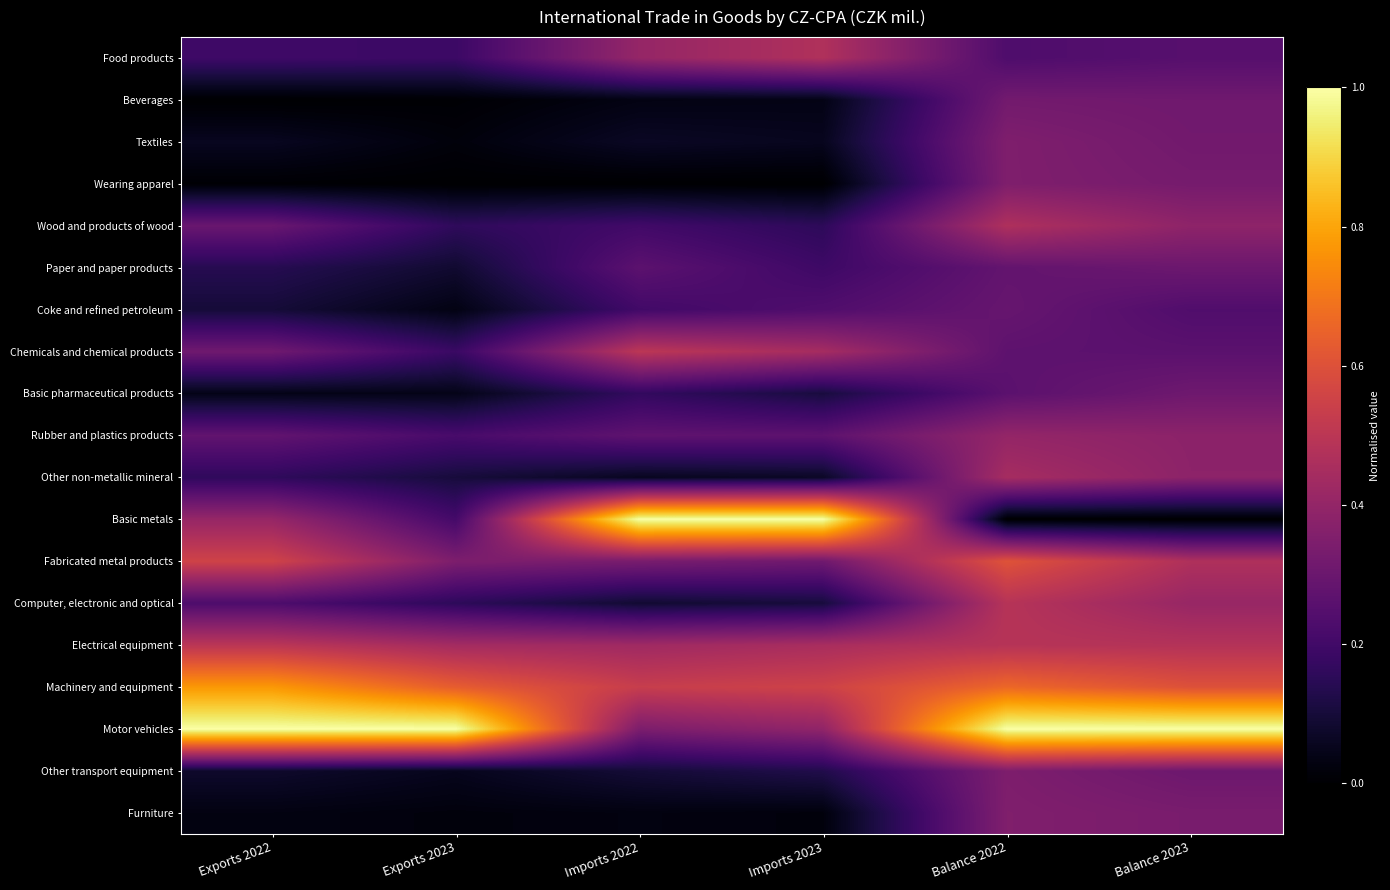

Reading left to right, list all the values displayed in this chart.

Food products: Exports 2022=0.2	Exports 2023=0.2	Imports 2022=0.4	Imports 2023=0.5	Balance 2022=0.2	Balance 2023=0.3
Beverages: Exports 2022=0.0	Exports 2023=0.0	Imports 2022=0.0	Imports 2023=0.0	Balance 2022=0.3	Balance 2023=0.3
Textiles: Exports 2022=0.1	Exports 2023=0.0	Imports 2022=0.1	Imports 2023=0.1	Balance 2022=0.3	Balance 2023=0.3
Wearing apparel: Exports 2022=0.0	Exports 2023=0.0	Imports 2022=0.0	Imports 2023=0.0	Balance 2022=0.3	Balance 2023=0.3
Wood and products of wood: Exports 2022=0.3	Exports 2023=0.2	Imports 2022=0.2	Imports 2023=0.2	Balance 2022=0.5	Balance 2023=0.4
Paper and paper products: Exports 2022=0.1	Exports 2023=0.1	Imports 2022=0.3	Imports 2023=0.2	Balance 2022=0.3	Balance 2023=0.3
Coke and refined petroleum: Exports 2022=0.1	Exports 2023=0.0	Imports 2022=0.2	Imports 2023=0.2	Balance 2022=0.3	Balance 2023=0.2
Chemicals and chemical products: Exports 2022=0.3	Exports 2023=0.2	Imports 2022=0.5	Imports 2023=0.4	Balance 2022=0.3	Balance 2023=0.3
Basic pharmaceutical products: Exports 2022=0.0	Exports 2023=0.0	Imports 2022=0.2	Imports 2023=0.1	Balance 2022=0.3	Balance 2023=0.3
Rubber and plastics products: Exports 2022=0.3	Exports 2023=0.2	Imports 2022=0.3	Imports 2023=0.3	Balance 2022=0.4	Balance 2023=0.4
Other non-metallic mineral: Exports 2022=0.2	Exports 2023=0.1	Imports 2022=0.1	Imports 2023=0.1	Balance 2022=0.4	Balance 2023=0.4
Basic metals: Exports 2022=0.4	Exports 2023=0.2	Imports 2022=1.0	Imports 2023=1.0	Balance 2022=0.0	Balance 2023=0.0
Fabricated metal products: Exports 2022=0.6	Exports 2023=0.3	Imports 2022=0.3	Imports 2023=0.3	Balance 2022=0.6	Balance 2023=0.5
Computer, electronic and optical: Exports 2022=0.2	Exports 2023=0.2	Imports 2022=0.1	Imports 2023=0.1	Balance 2022=0.5	Balance 2023=0.4
Electrical equipment: Exports 2022=0.5	Exports 2023=0.4	Imports 2022=0.4	Imports 2023=0.5	Balance 2022=0.5	Balance 2023=0.5
Machinery and equipment: Exports 2022=0.8	Exports 2023=0.6	Imports 2022=0.5	Imports 2023=0.6	Balance 2022=0.7	Balance 2023=0.6
Motor vehicles: Exports 2022=1.0	Exports 2023=1.0	Imports 2022=0.3	Imports 2023=0.4	Balance 2022=1.0	Balance 2023=1.0
Other transport equipment: Exports 2022=0.1	Exports 2023=0.1	Imports 2022=0.1	Imports 2023=0.1	Balance 2022=0.3	Balance 2023=0.3
Furniture: Exports 2022=0.0	Exports 2023=0.0	Imports 2022=0.0	Imports 2023=0.0	Balance 2022=0.4	Balance 2023=0.3